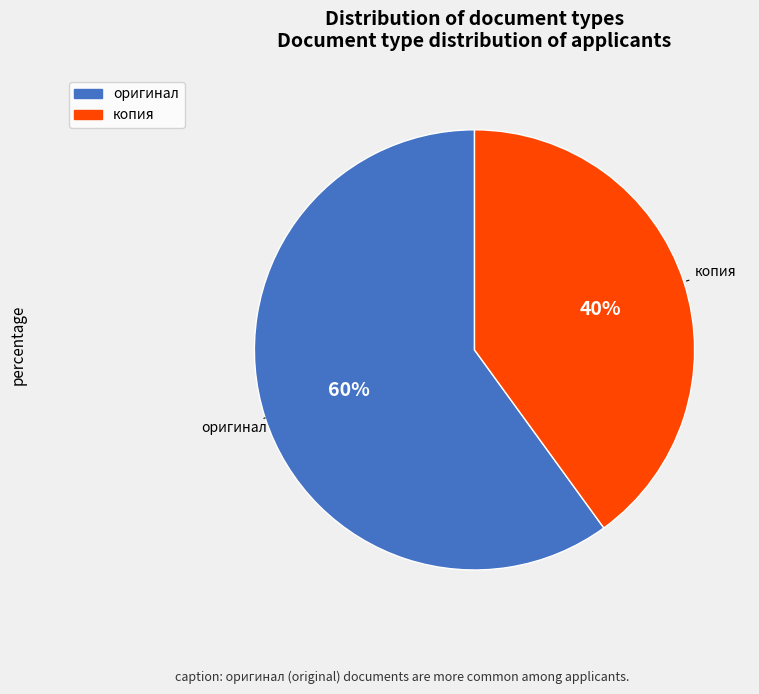

Is the sum of копия and оригинал greater than half?

Yes